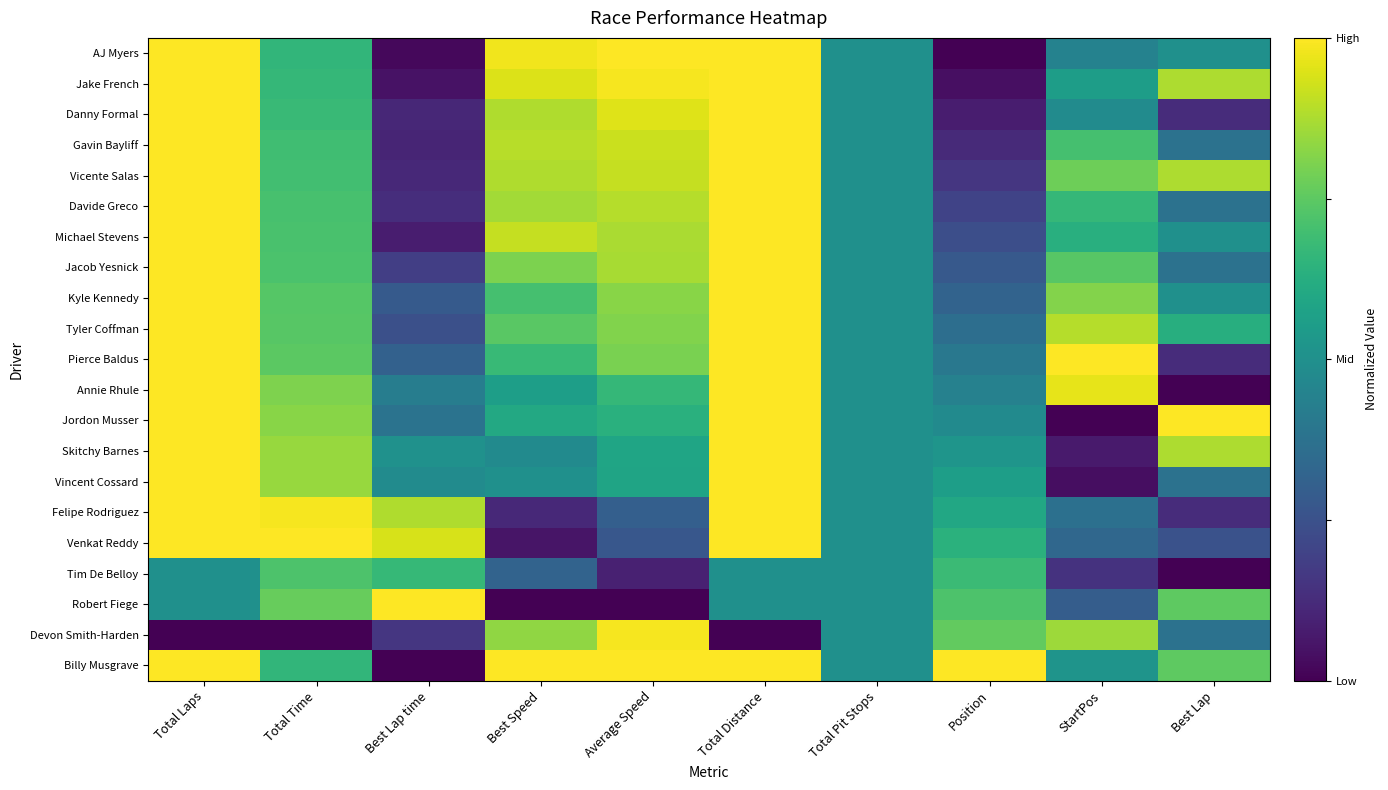

Rank the series at Average Speed from highest to lowest value.

Billy Musgrave, AJ Myers, Devon Smith-Harden, Jake French, Danny Formal, Gavin Bayliff, Vicente Salas, Davide Greco, Michael Stevens, Jacob Yesnick, Kyle Kennedy, Tyler Coffman, Pierce Baldus, Annie Rhule, Jordon Musser, Skitchy Barnes, Vincent Cossard, Felipe Rodriguez, Venkat Reddy, Tim De Belloy, Robert Fiege